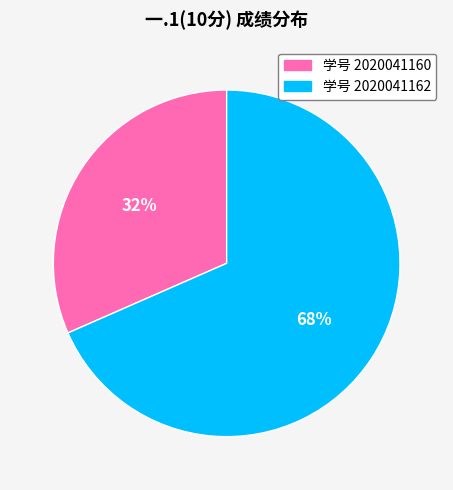

To the nearest percent, what is the average slice percentage?

50%